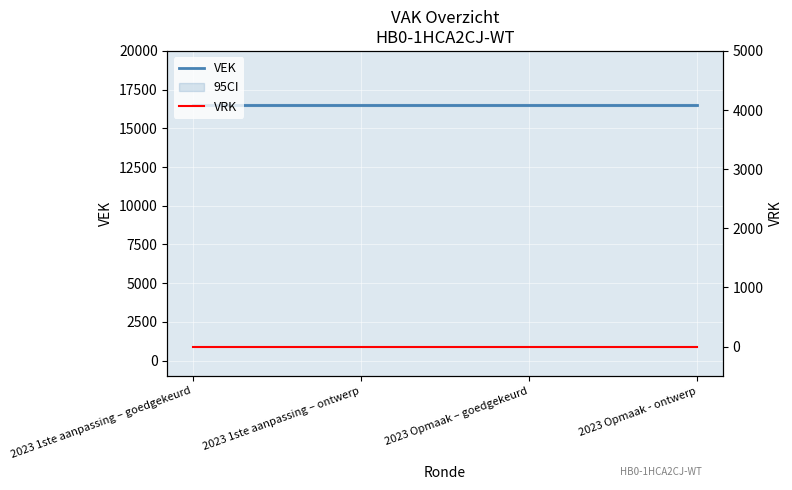

What position from the right is 2023 Opmaak – goedgekeurd?

2